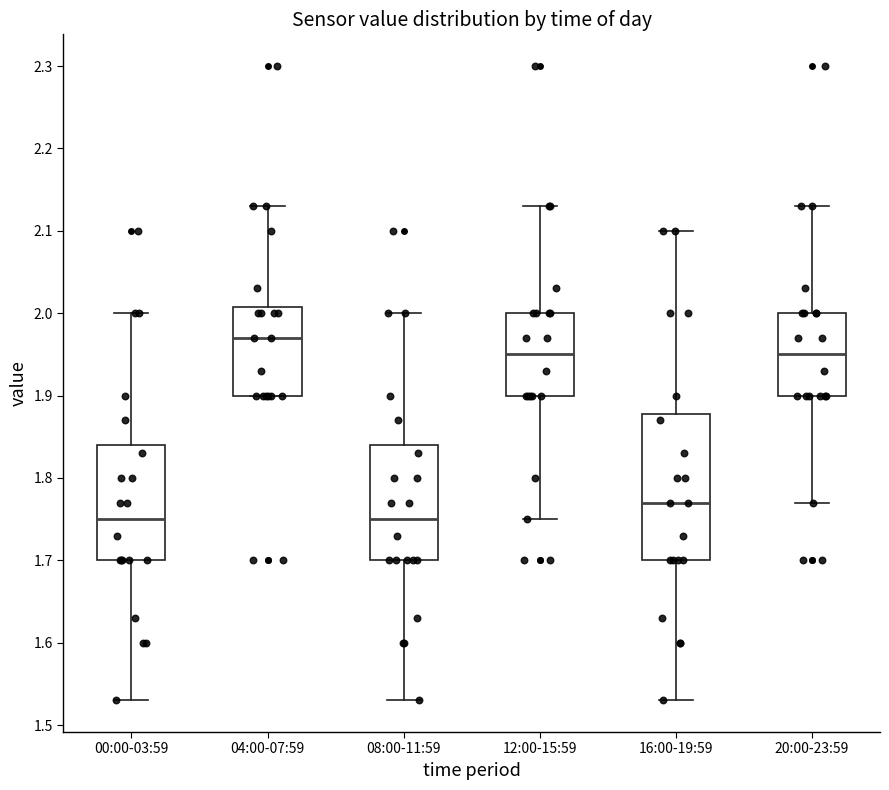

Reading left to right, transcribe this box plot: for each box, give where its median line is, the range the box spans, and where its two whiskers end, as read against the y-axis. The values are not printed on the chart, so give them approximately, as read against the axis.

00:00-03:59: median 1.75, box 1.70 to 1.84, whiskers 1.53 to 2.00
04:00-07:59: median 1.97, box 1.90 to 2.01, whiskers 1.90 to 2.13
08:00-11:59: median 1.75, box 1.70 to 1.84, whiskers 1.53 to 2.00
12:00-15:59: median 1.95, box 1.90 to 2.00, whiskers 1.75 to 2.13
16:00-19:59: median 1.77, box 1.70 to 1.88, whiskers 1.53 to 2.10
20:00-23:59: median 1.95, box 1.90 to 2.00, whiskers 1.77 to 2.13